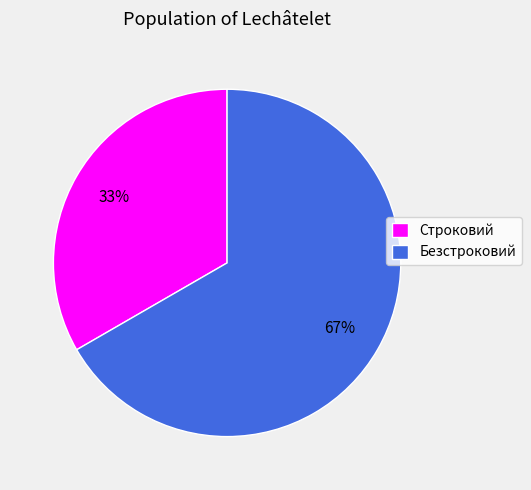

Do Строковий and Безстроковий together represent more than half of the pie?

Yes